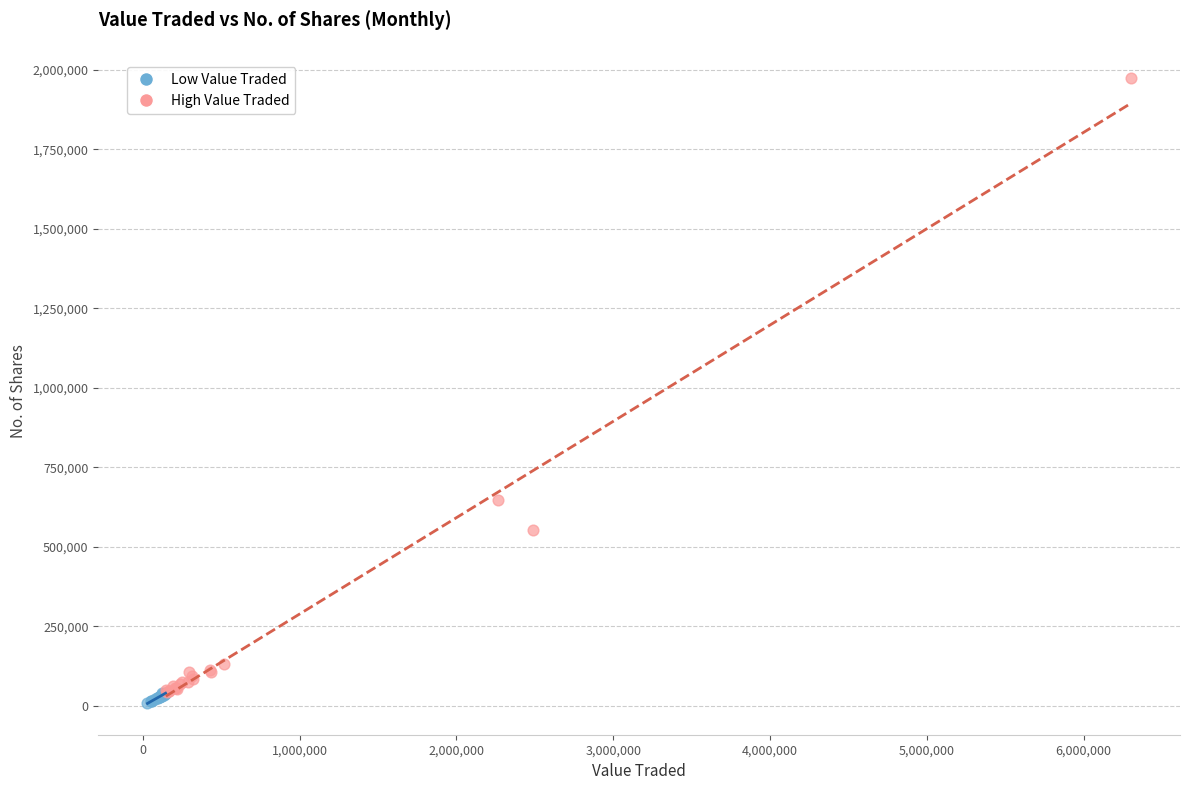

Which series contains the highest Y value?

High Value Traded